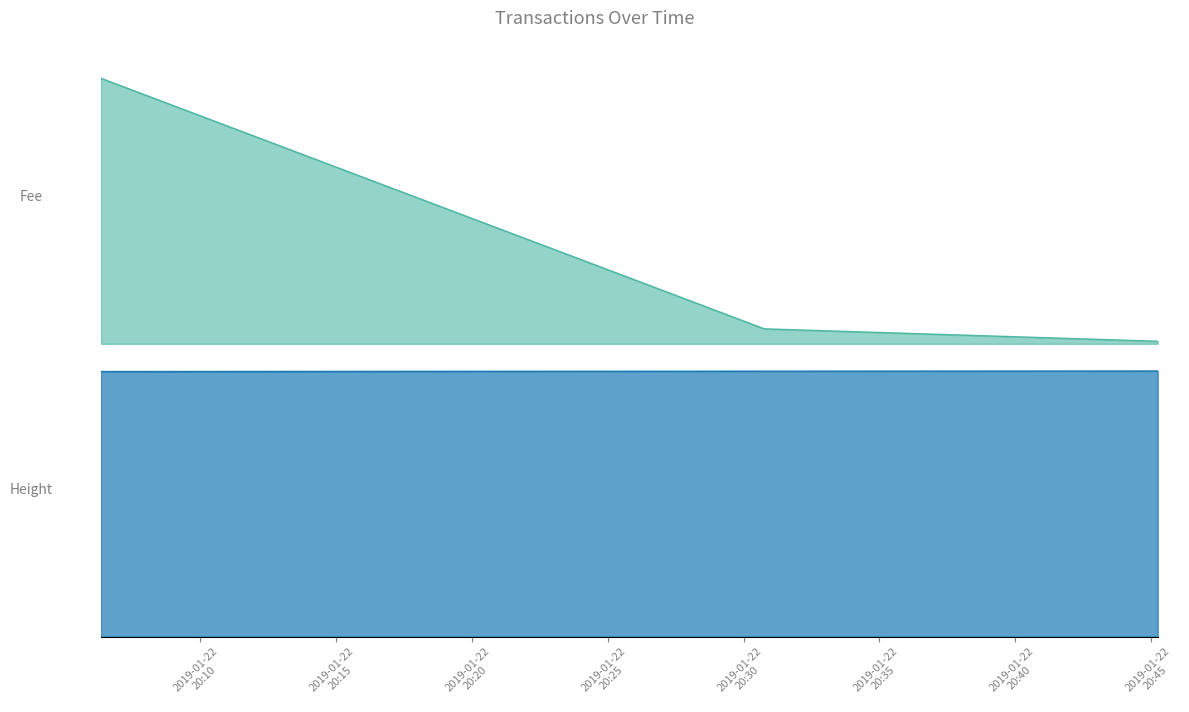

Is the value of Height_line at 2019-01-22
20:20 greater than the value of Fee_line at 2019-01-22
20:20?

Yes